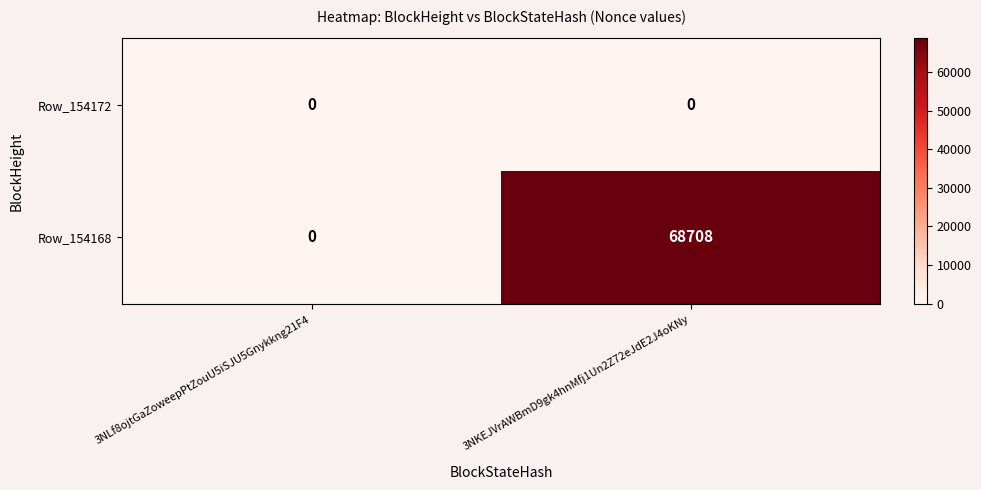

Is it true that Row_154168 equals 34108 at 3NLf8ojtGaZoweepPtZouU5iSJU5Gnykkng21F4?

False